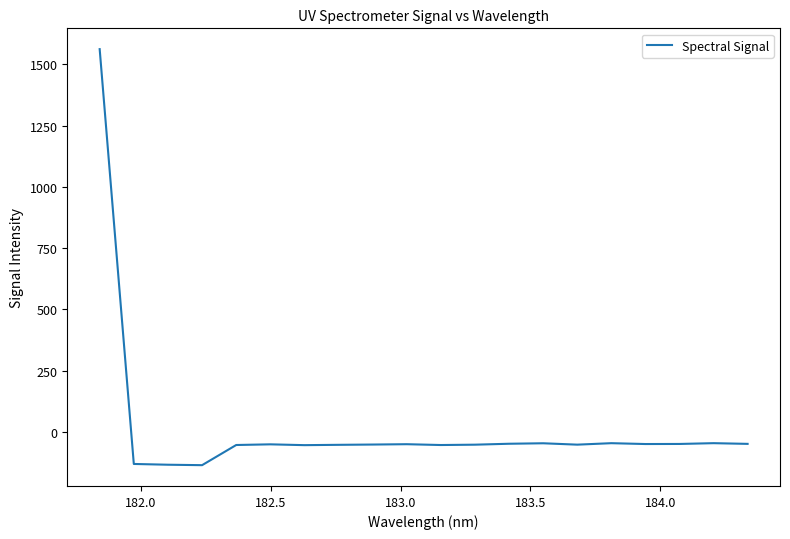

What is the greatest value displayed?

1562.0